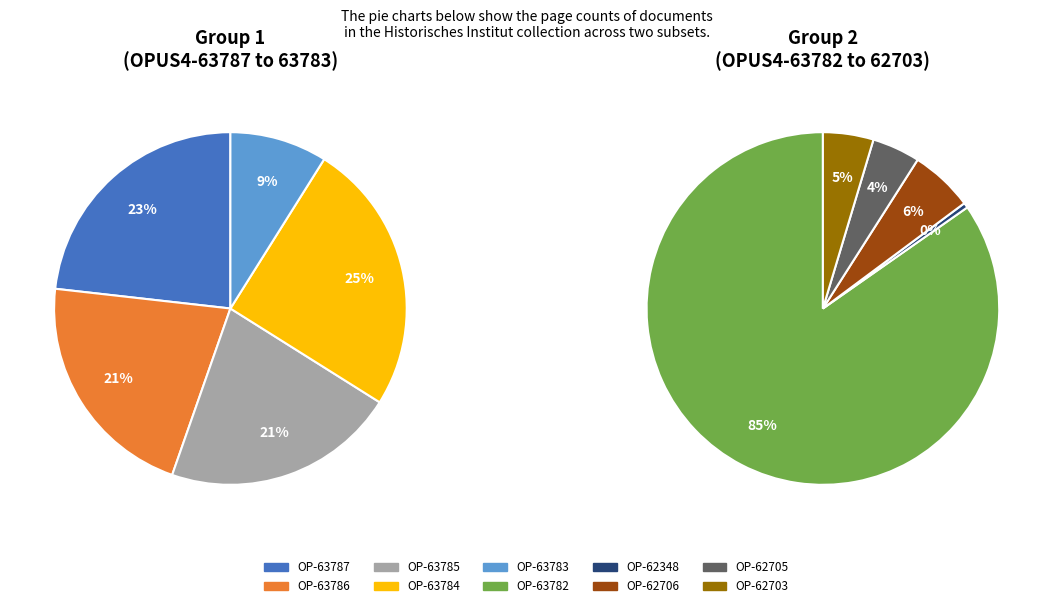

The OPUS4-63784 slice represents 9% of the pie. True or false?

False